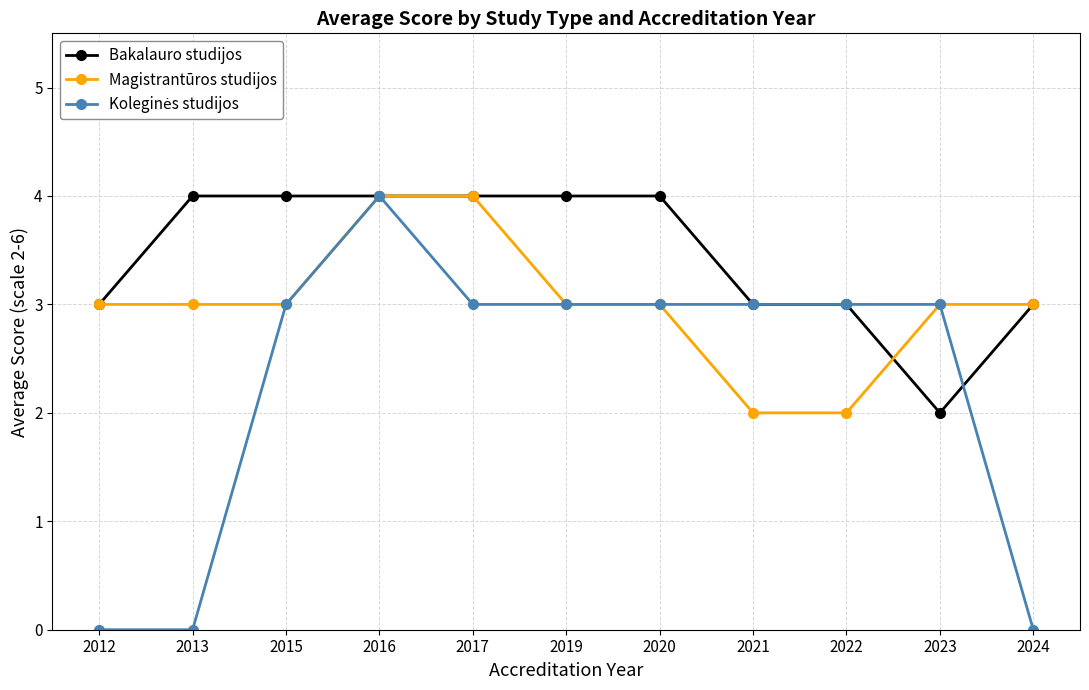

Count the number of categories in the chart.

11